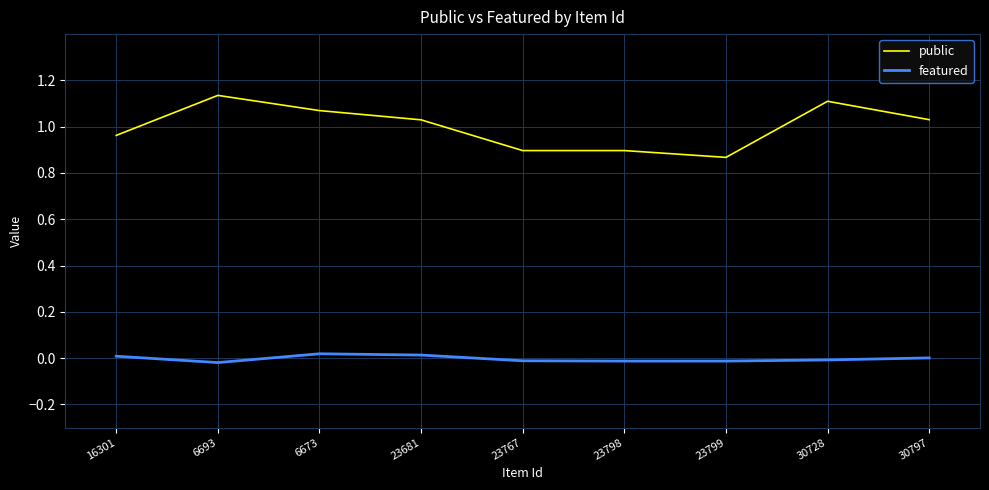

Rank the series at 23799 from highest to lowest value.

public, featured